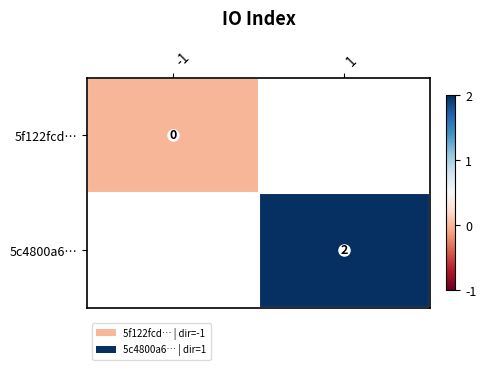

Is it true that 5c4800a6… equals 2 at 1?

True